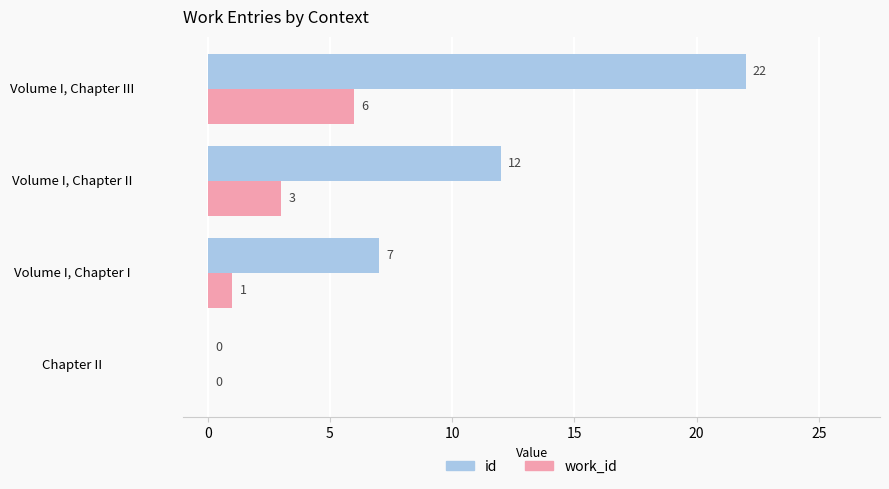

Is the value of work_id at Volume I, Chapter III greater than the value of id at Volume I, Chapter III?

No